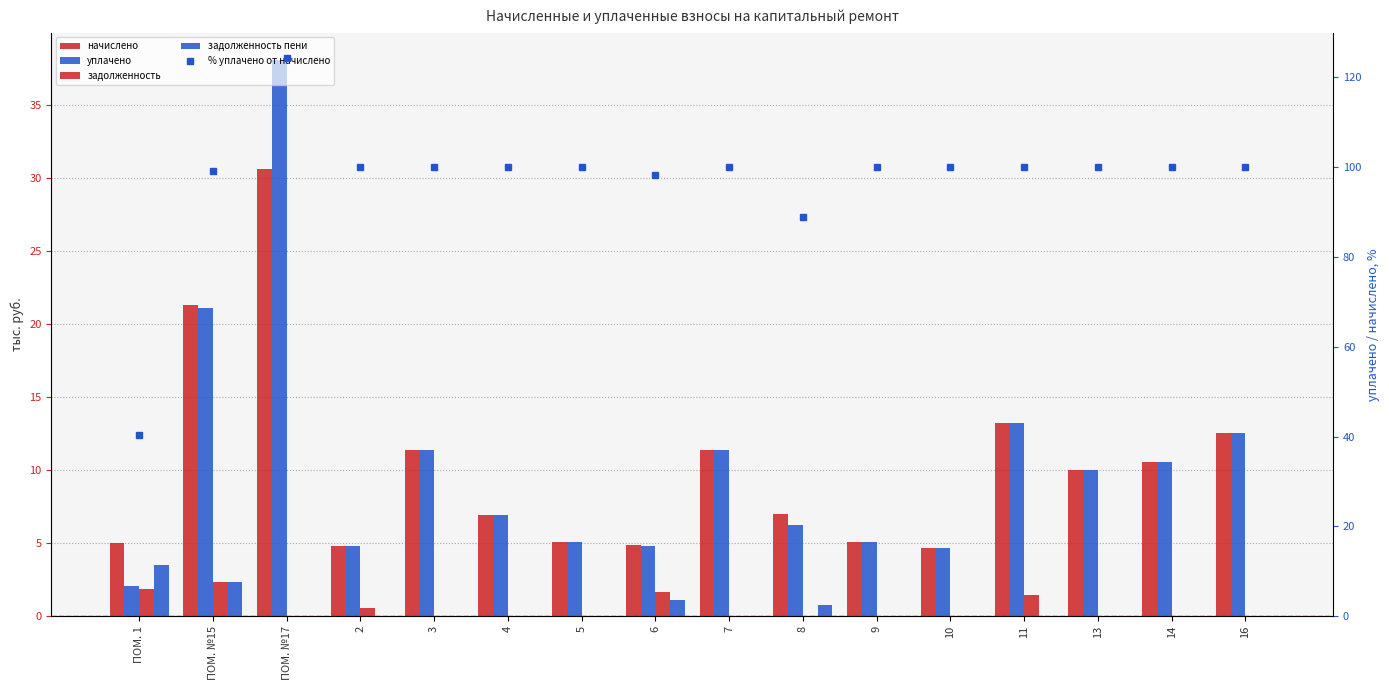

List the series in order of their peak value, highest first.

% уплачено от начислено, уплачено, начислено, задолженность пени, задолженность